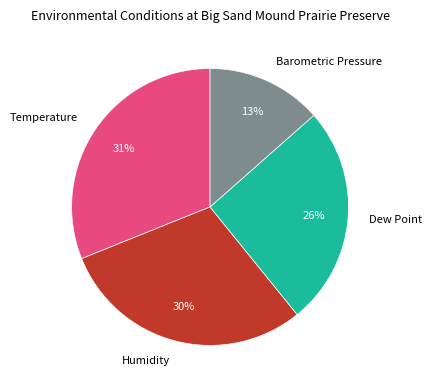

What is the ratio of the value at Dew Point to the value at Temperature?

0.8